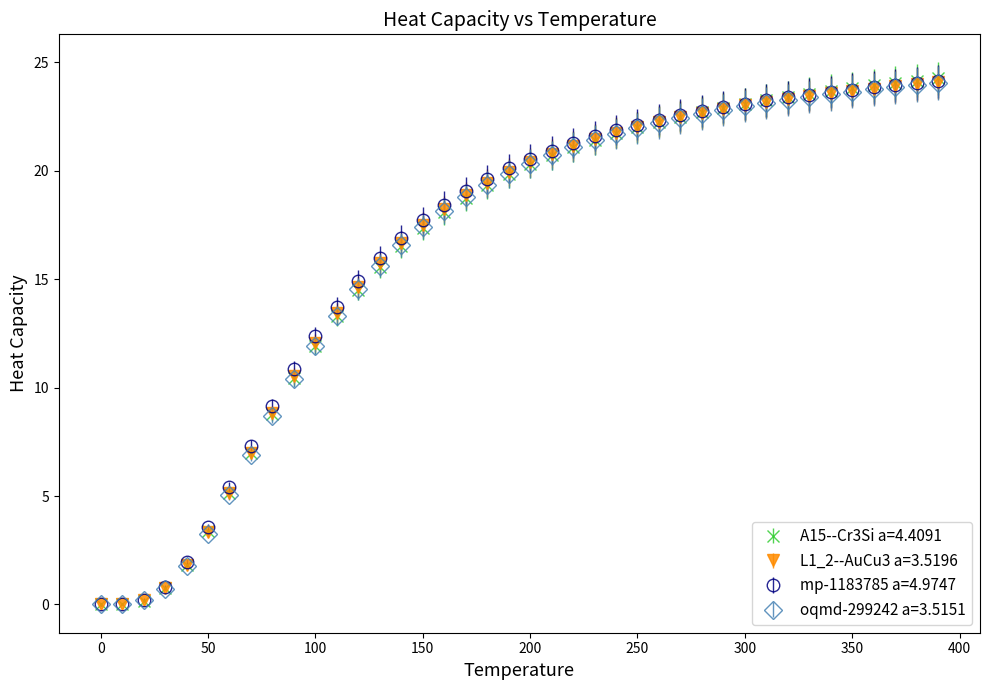

What is the maximum value shown in the chart?

24.3